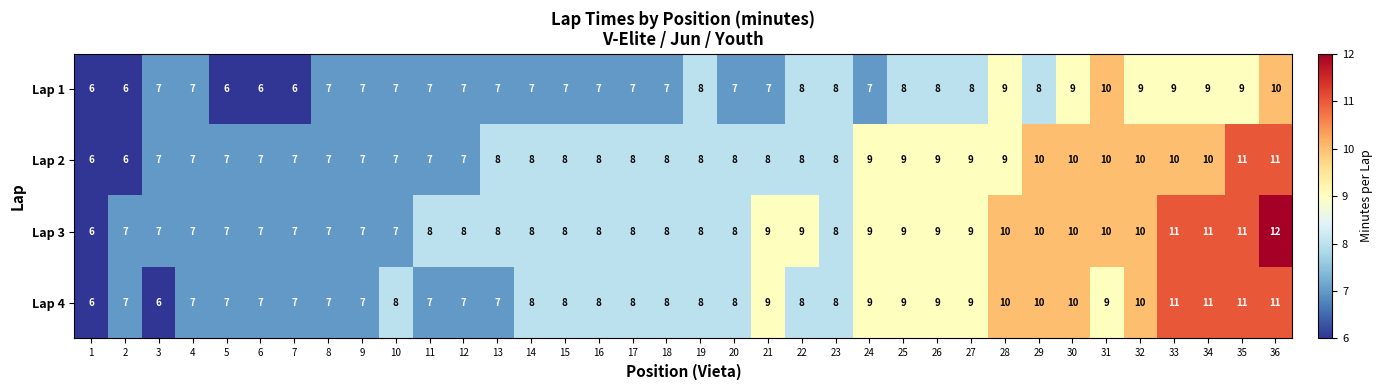

Which series has the largest range (max minus min)?

Lap 3